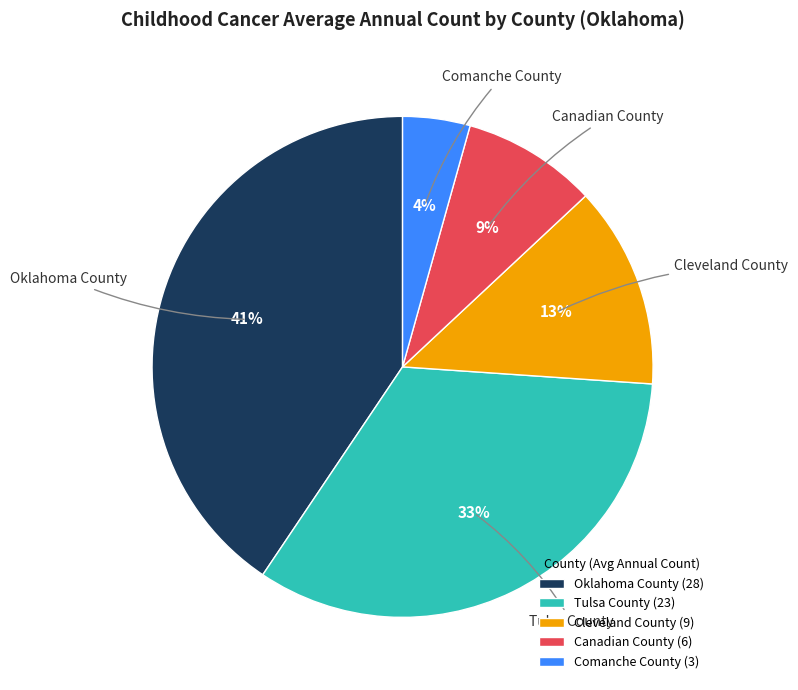

True or false: Comanche County accounts for 13% of the total.

False